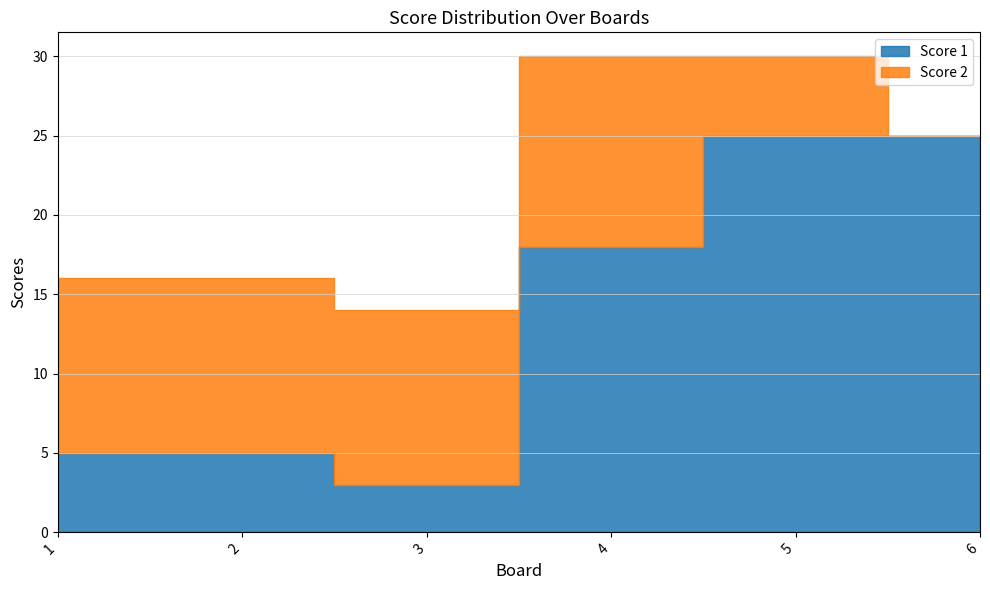

Which series has the largest total across all categories?

Score 1